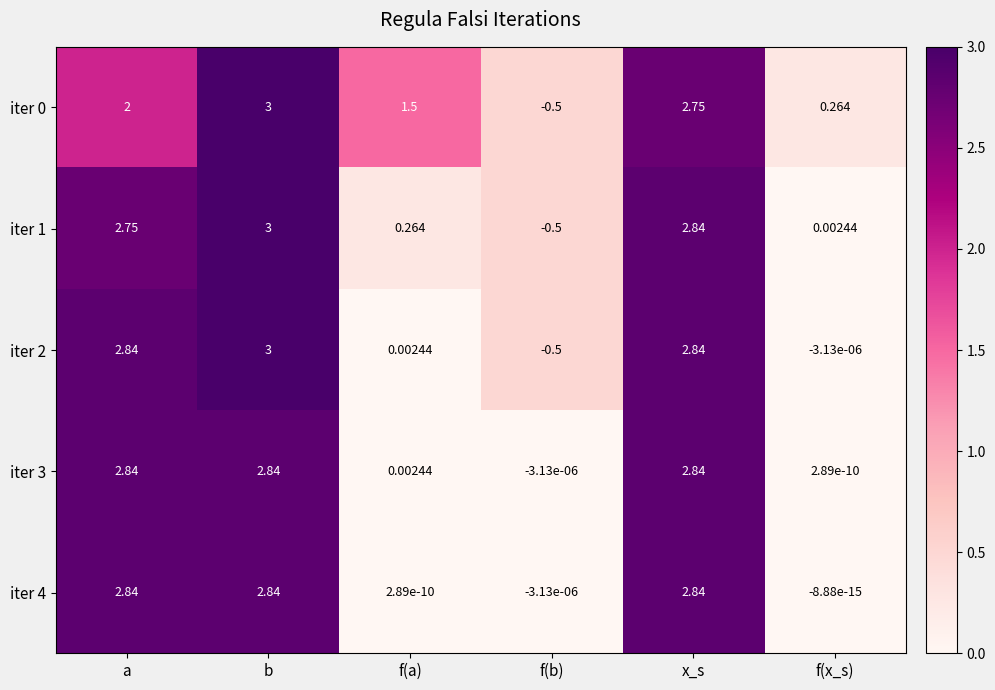

At which category is the sum across all series the highest?

b